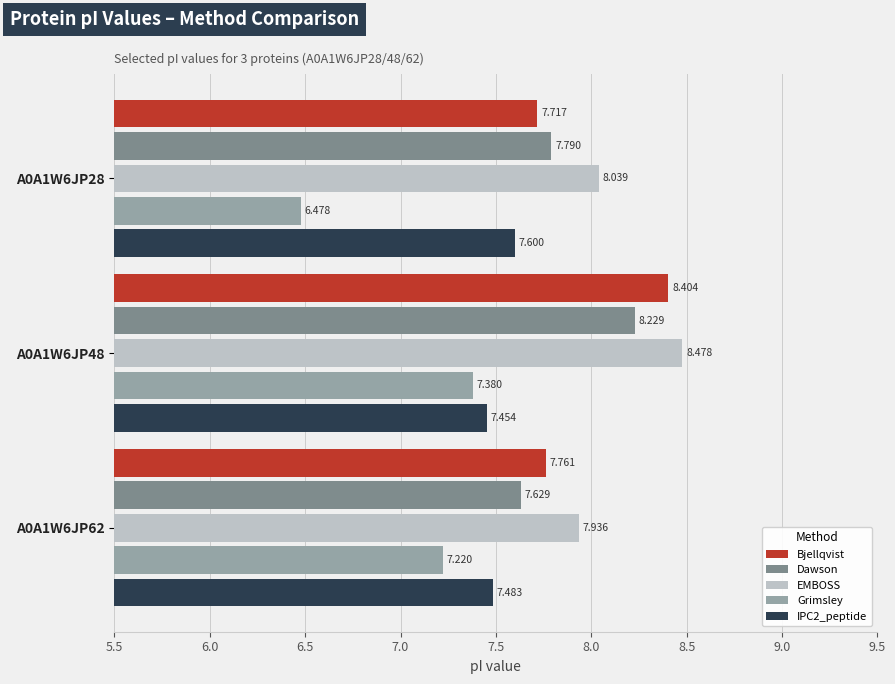

Which series has the largest range (max minus min)?

Grimsley